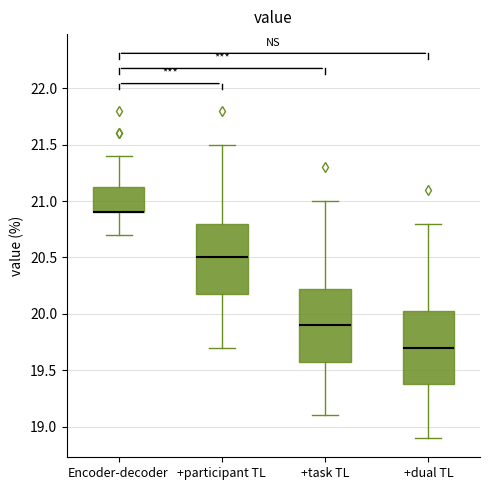

Where does the median line of the box for +participant TL sit on the y-axis? The values are not printed on the chart, so give them approximately, as read against the axis.

20.50